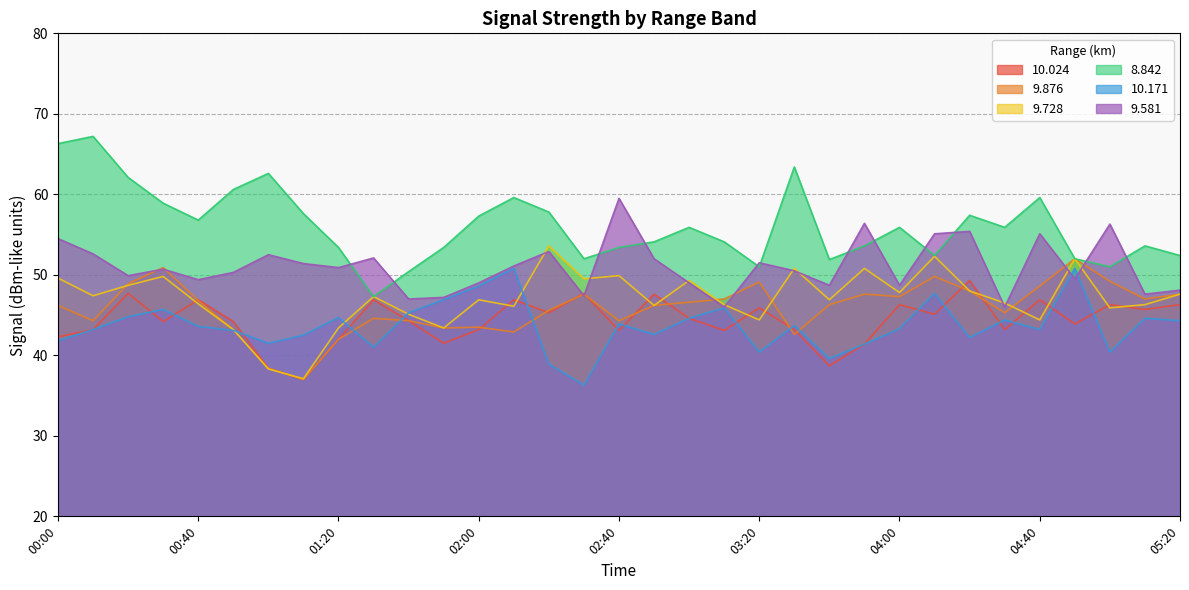

Between 03:20 and 04:20, which is larger?

04:20